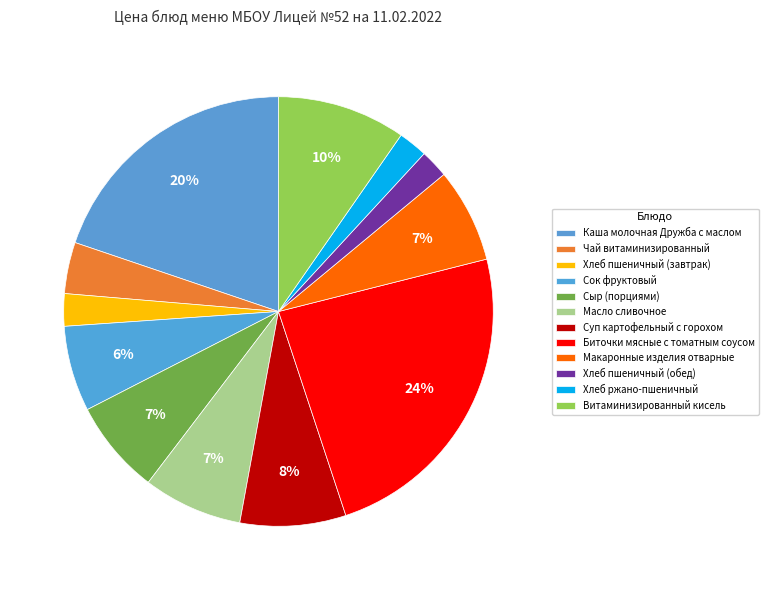

What percentage is the Хлеб пшеничный (завтрак) slice, to the nearest percent?

2%